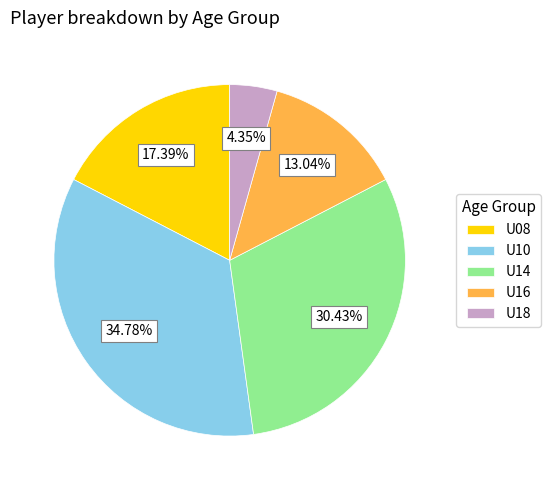

To the nearest percent, what portion does U14 represent?

30%